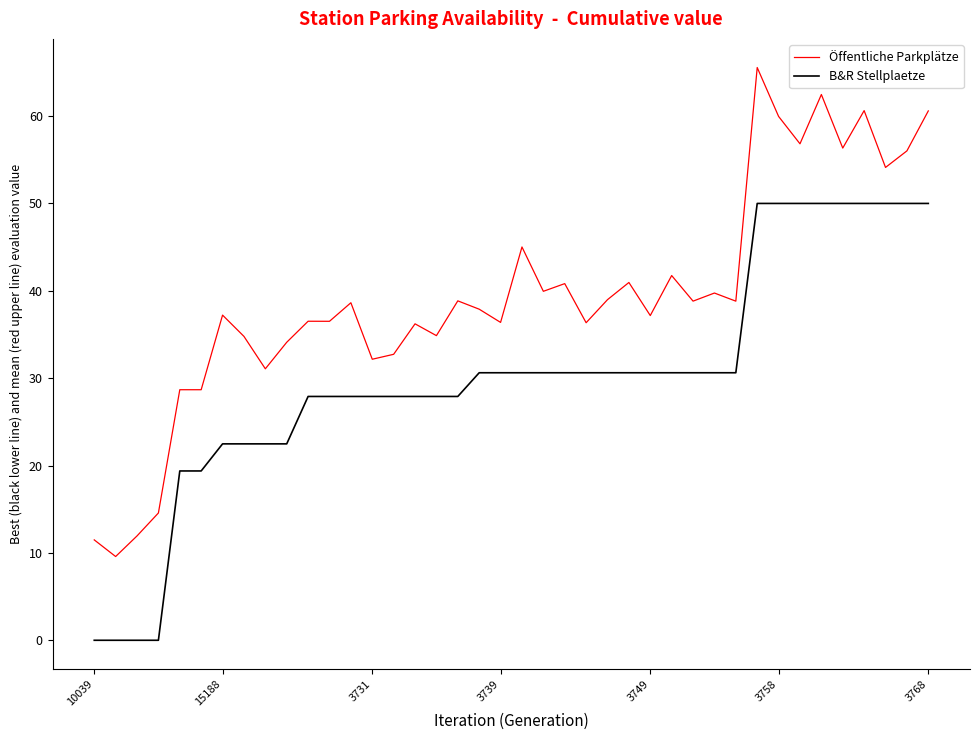

True or false: B&R Stellplaetze and Öffentliche Parkplätze intersect in this chart.

False